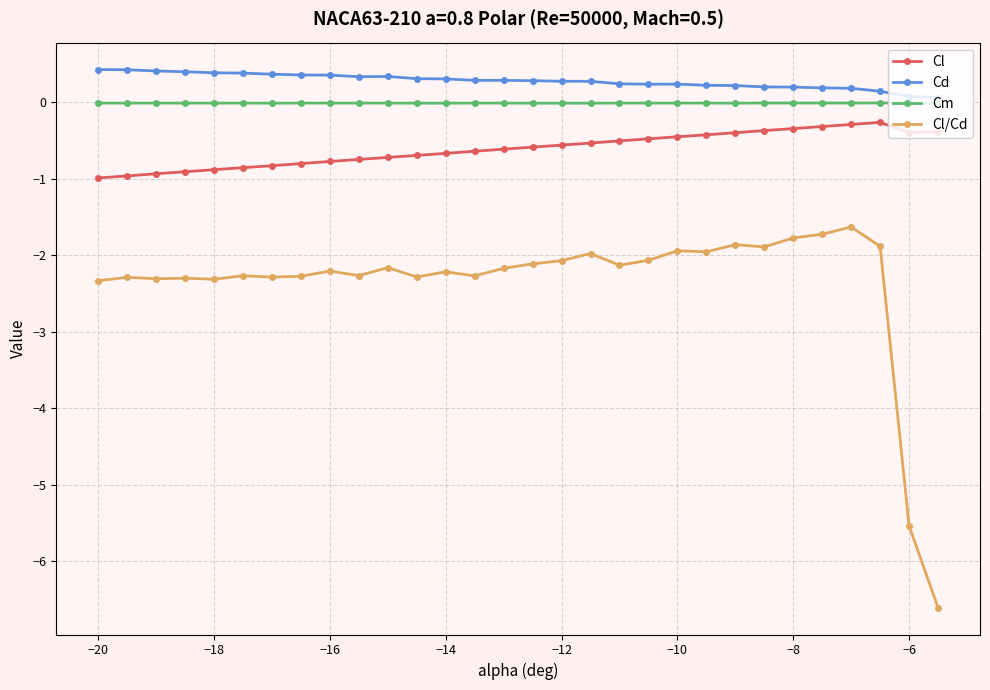

Does the chart display data point markers on the line(s)?

Yes